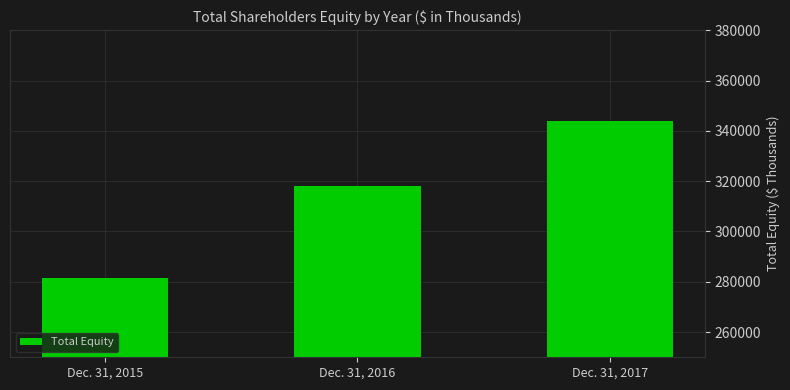

What is the minimum value shown in the chart?

281654